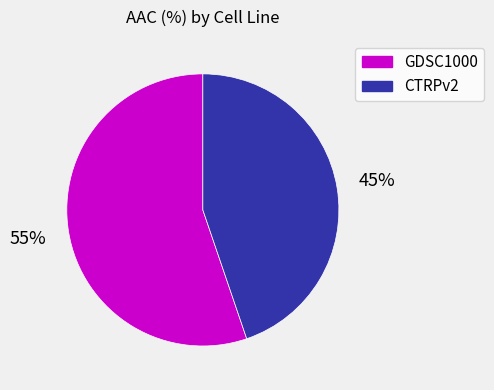

Which slice represents more than half of the pie?

GDSC1000